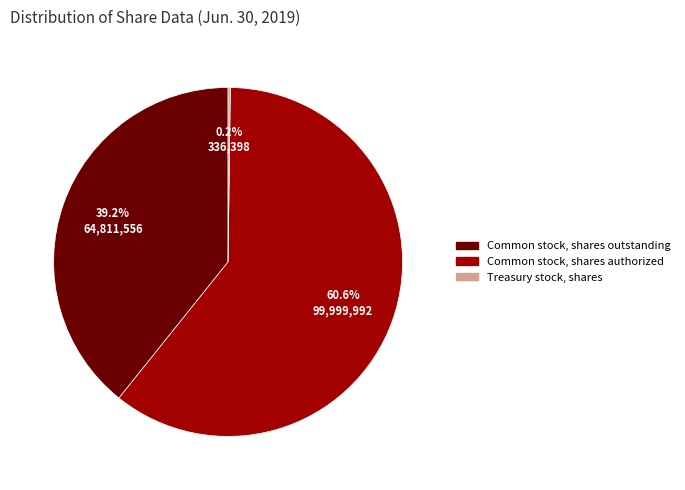

Which category has the biggest portion of the pie?

Common stock, shares authorized